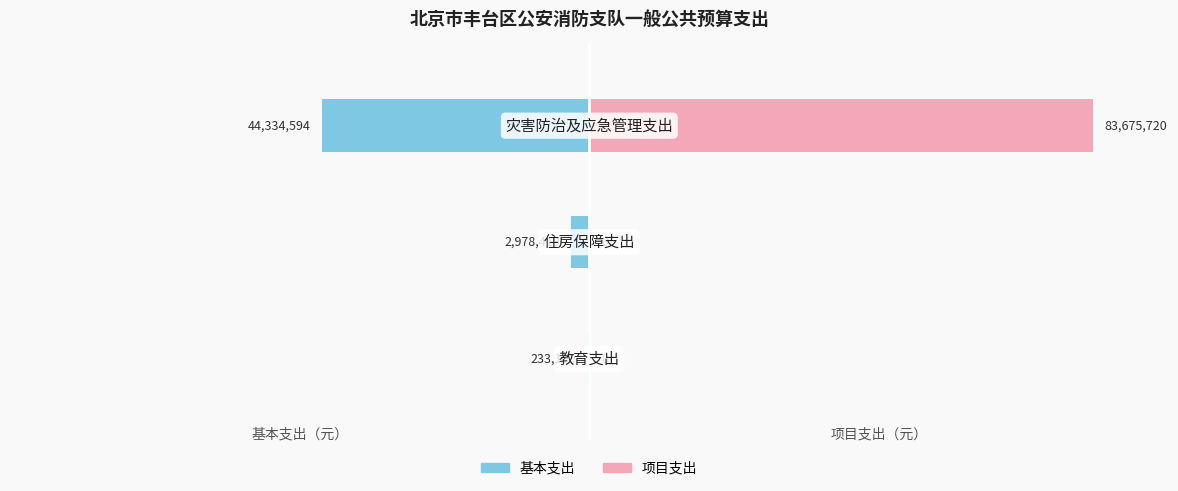

What is the spread (max minus min) of values at 0?

233100